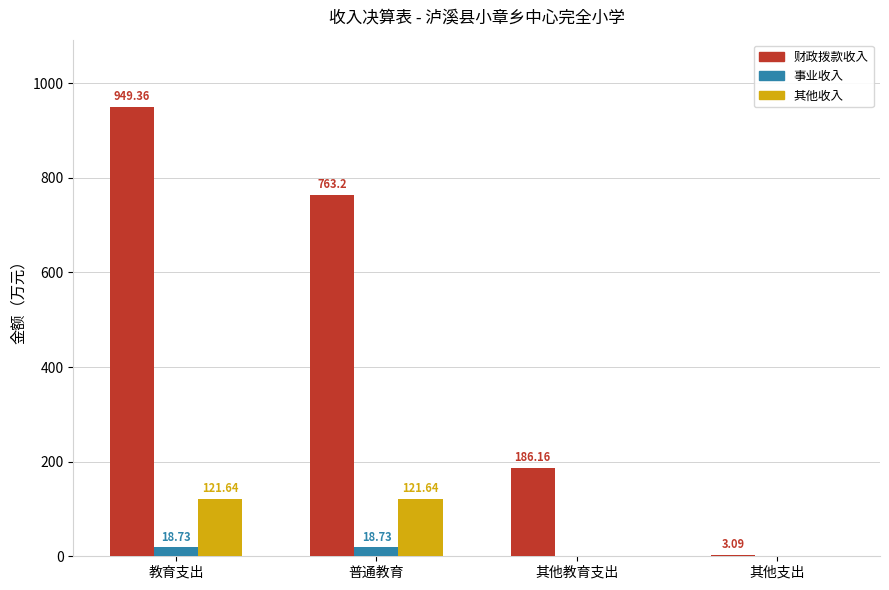

Is the value of 财政拨款收入 at 其他教育支出 greater than the value of 事业收入 at 教育支出?

Yes